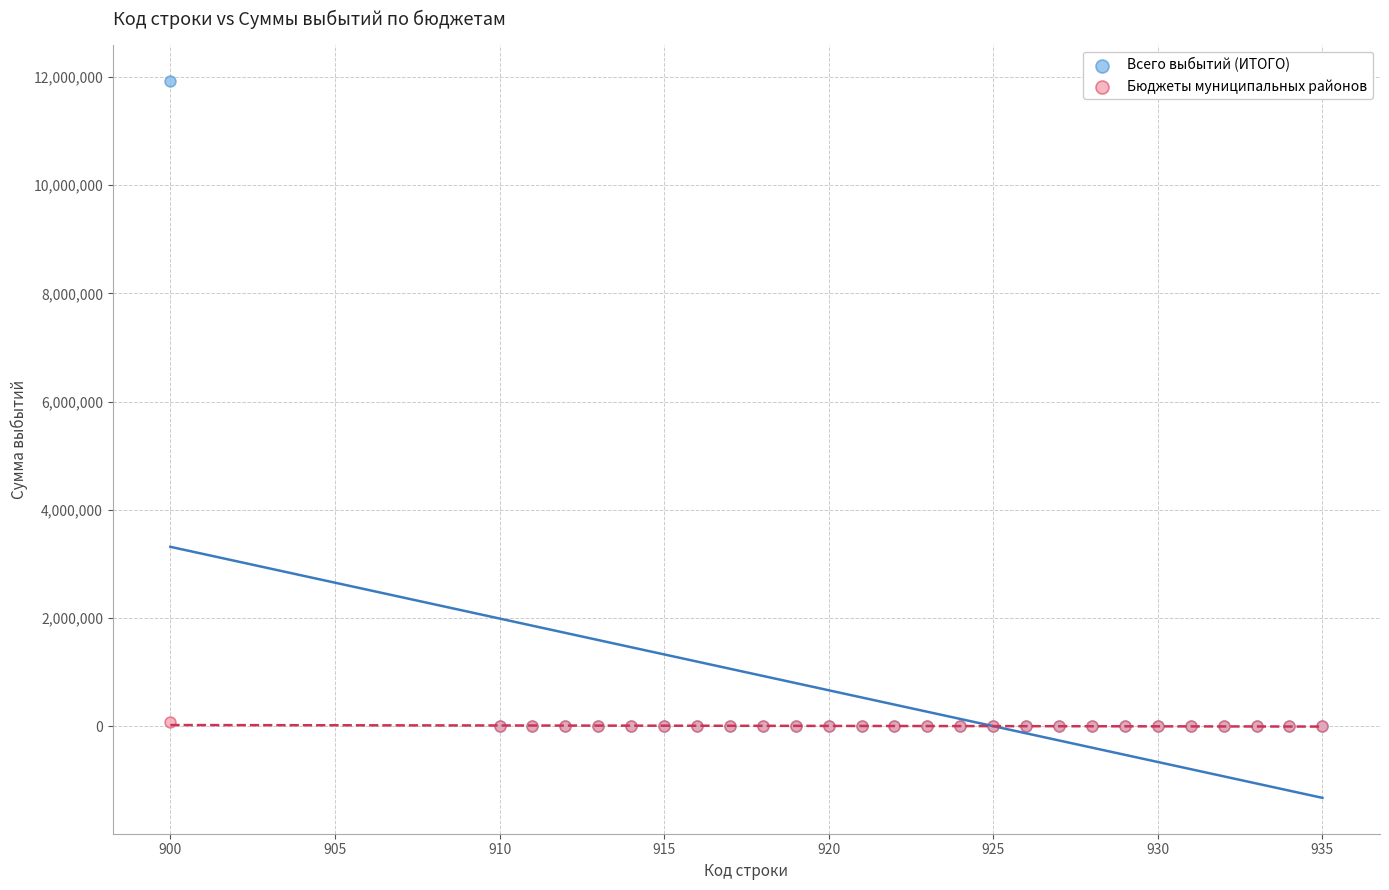

What are all the series names shown in the legend?

Всего выбытий (ИТОГО), Бюджеты муниципальных районов